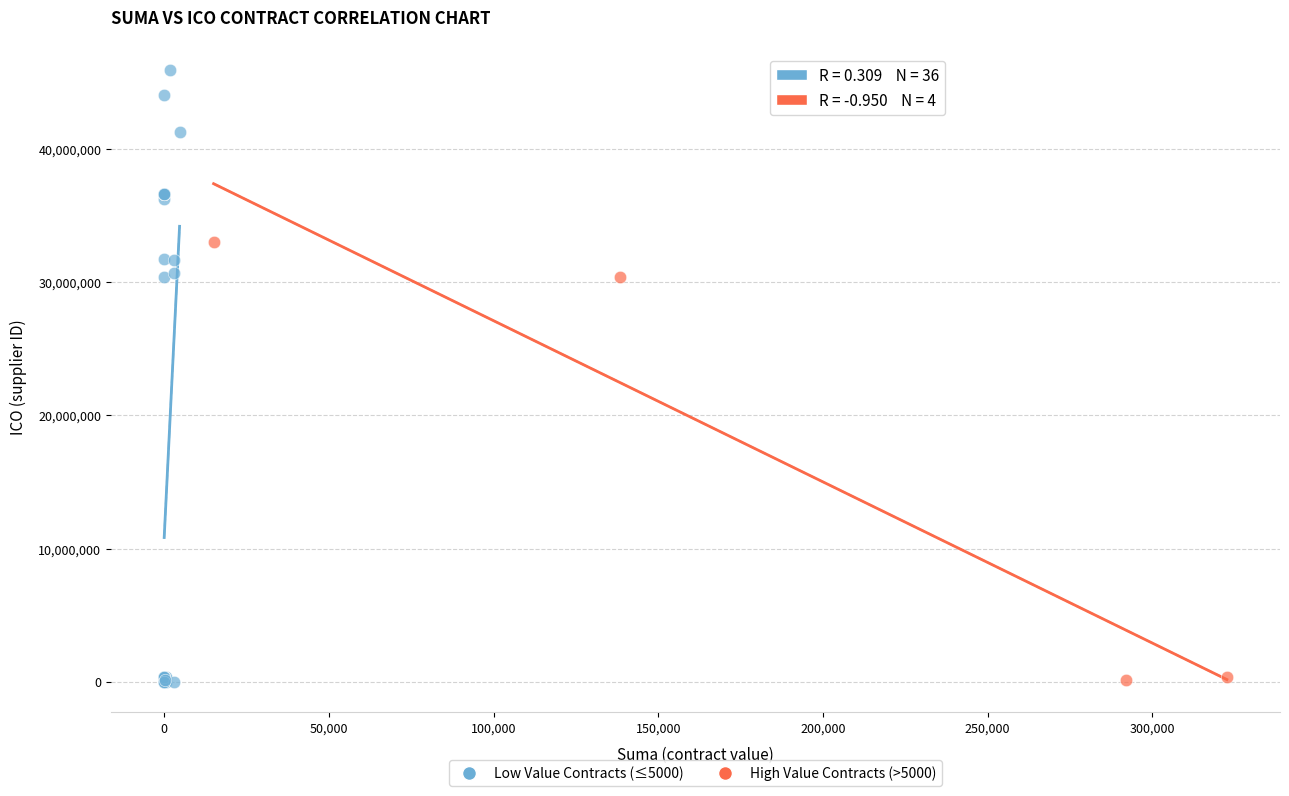

Which series contains the highest Y value?

Low Value Contracts (≤5000)